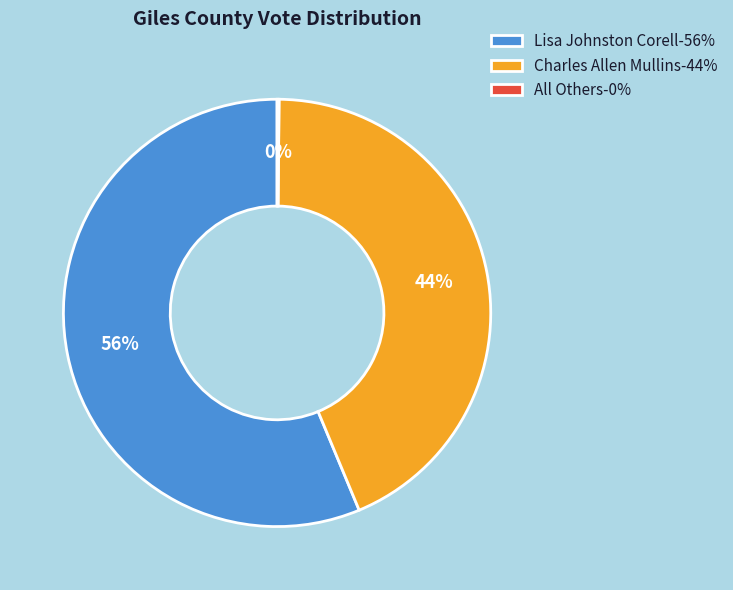

The Lisa Johnston Corell-56% slice represents 70% of the pie. True or false?

False